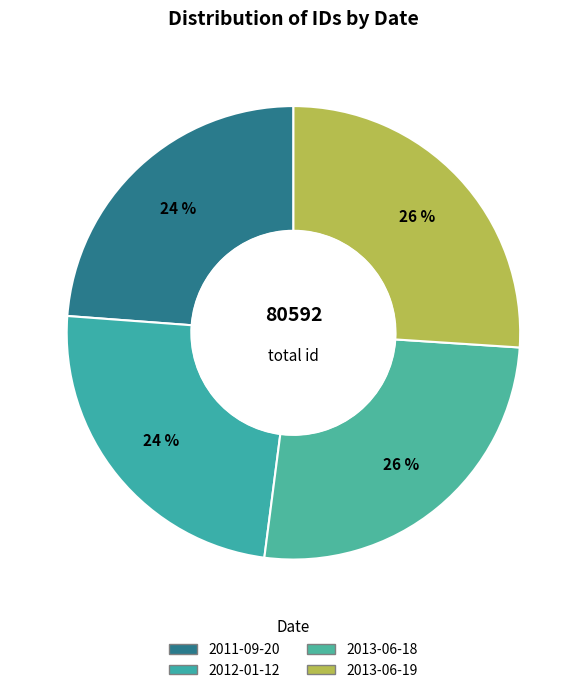

Does any single category account for the majority?

No